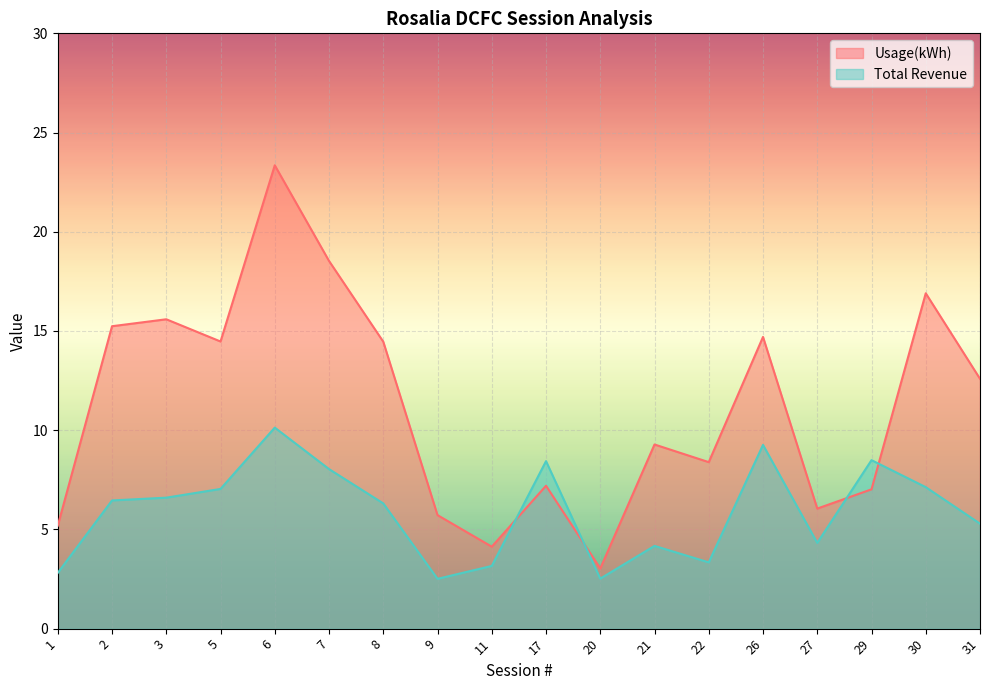

List the labels in order of Total Revenue value, smallest first.

9, 20, 1, 11, 22, 21, 27, 31, 8, 2, 3, 5, 30, 7, 17, 29, 26, 6